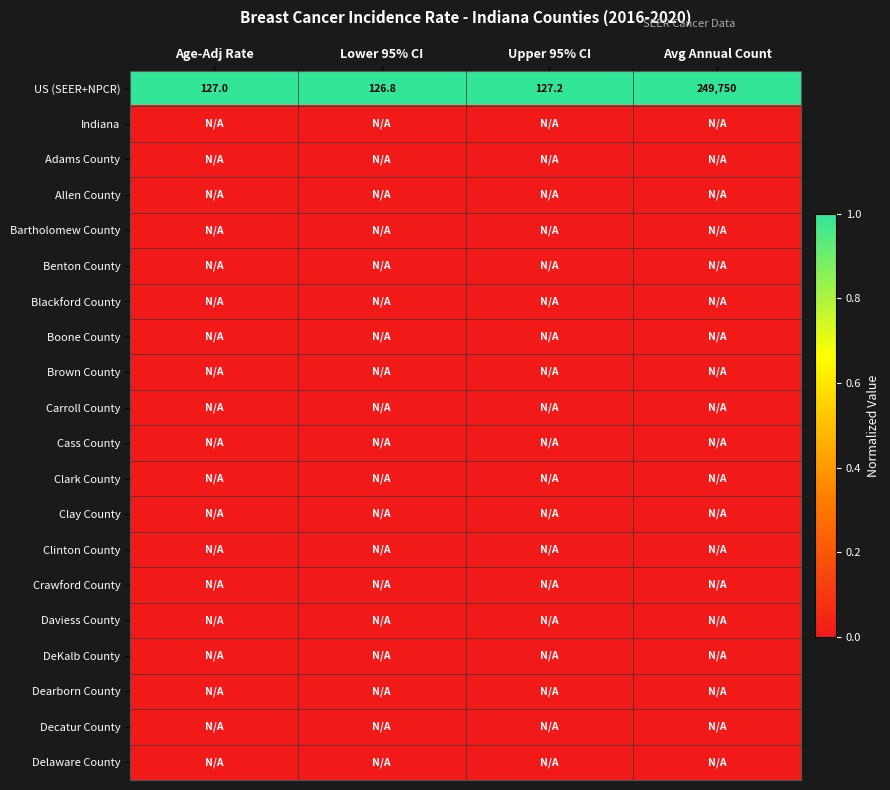

True or false: US (SEER+NPCR) has a value of 249750.0 at Avg Annual Count.

True